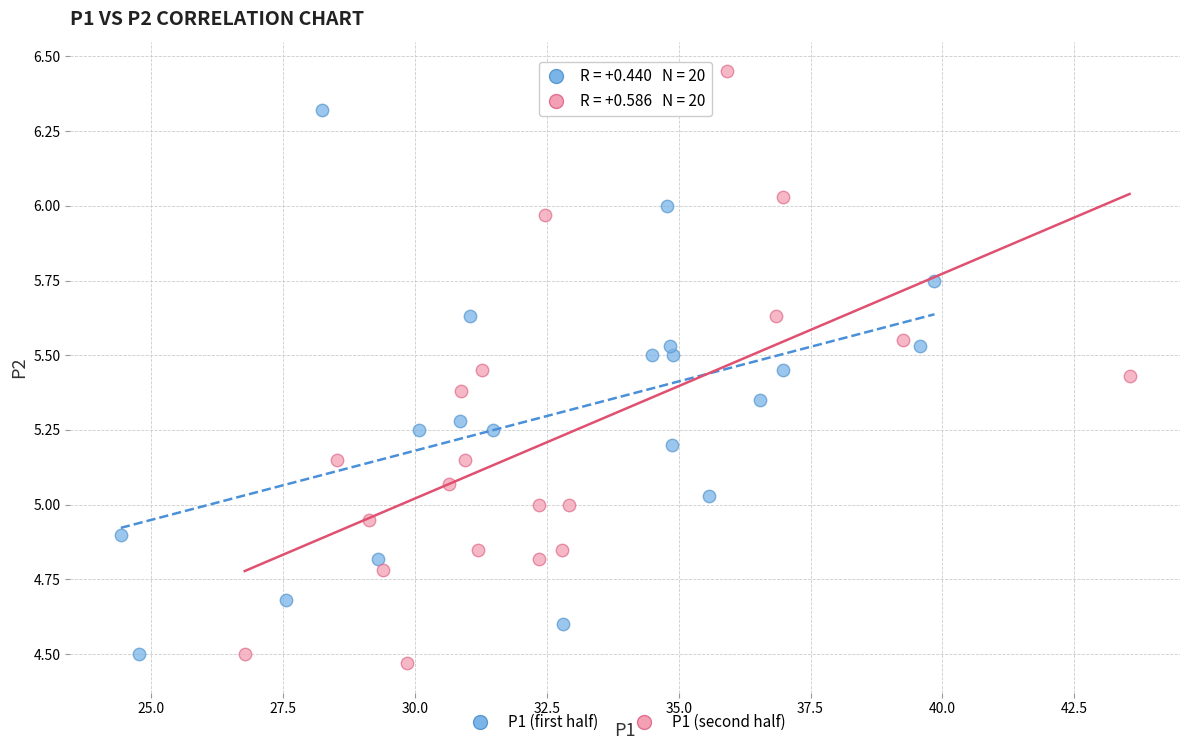

Which series reaches the maximum Y coordinate?

P1 (second half)